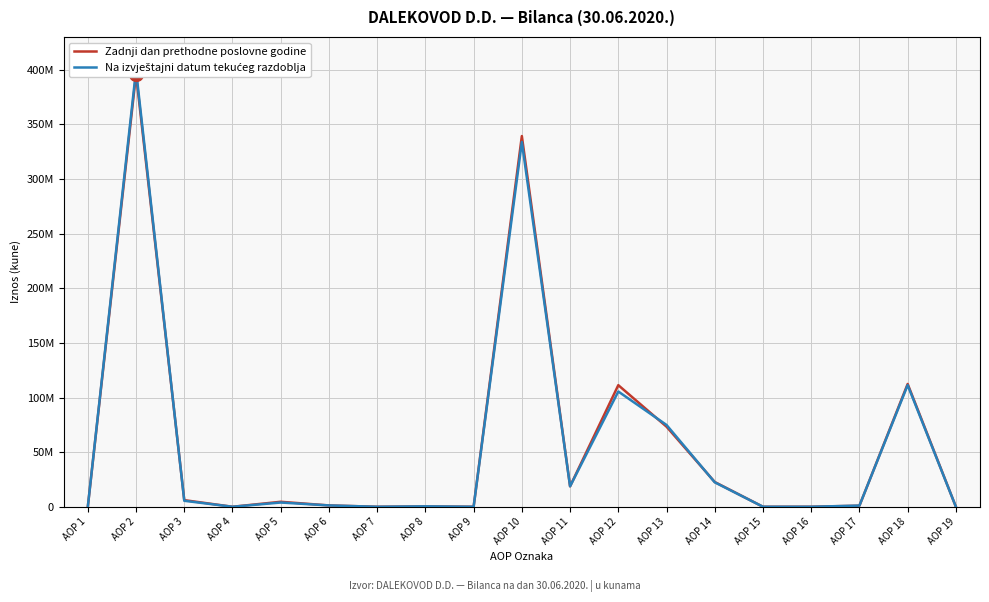

Which series contains the lowest Y value?

Zadnji dan prethodne poslovne godine